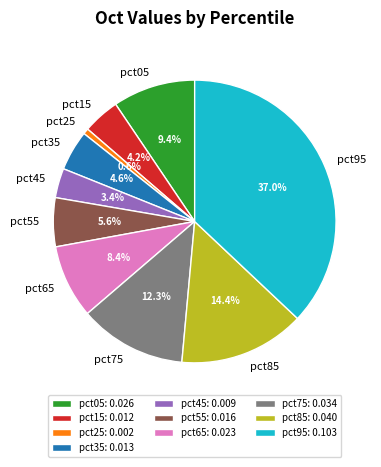

How many segments does this pie chart have?

10